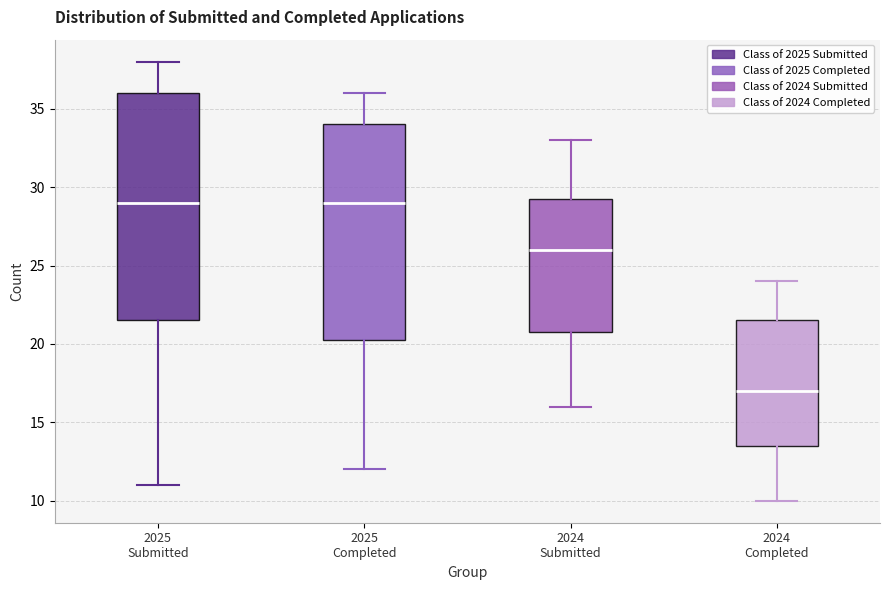

Reading left to right, transcribe this box plot: for each box, give where its median line is, the range the box spans, and where its two whiskers end, as read against the y-axis. The values are not printed on the chart, so give them approximately, as read against the axis.

2025 Submitted: median 29.0, box 21.5 to 36.0, whiskers 11.0 to 38.0
2025 Completed: median 29.0, box 20.5 to 34.0, whiskers 12.0 to 36.0
2024 Submitted: median 26.0, box 21.0 to 29.5, whiskers 16.0 to 33.0
2024 Completed: median 17.0, box 13.5 to 21.5, whiskers 10.0 to 24.0